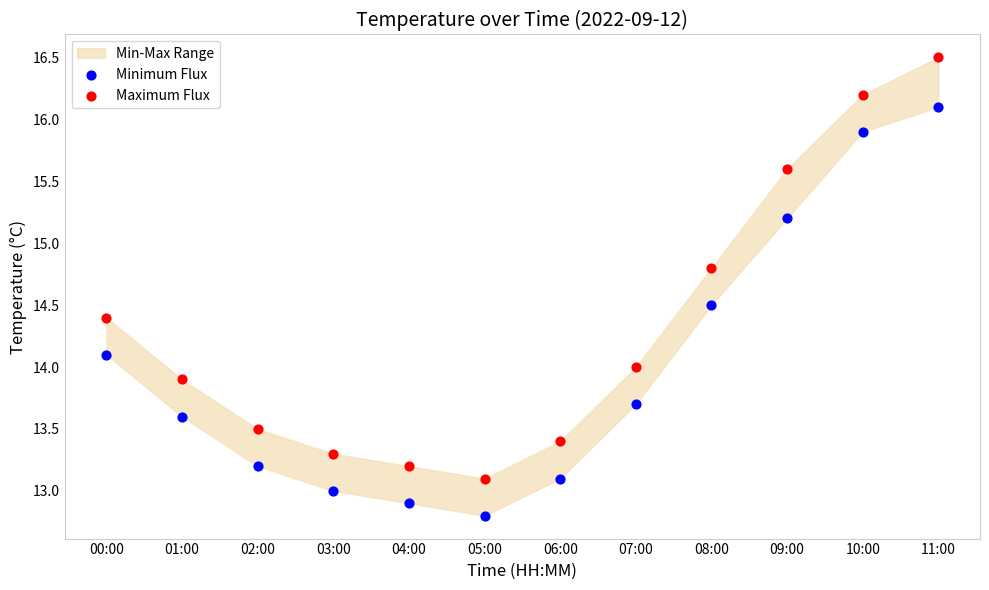

Which series contains the highest Y value?

Maximum Flux